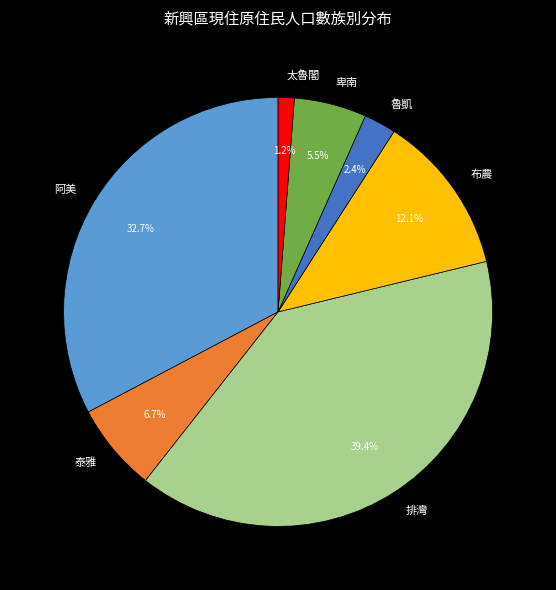

Is 阿美 the majority of the pie?

No